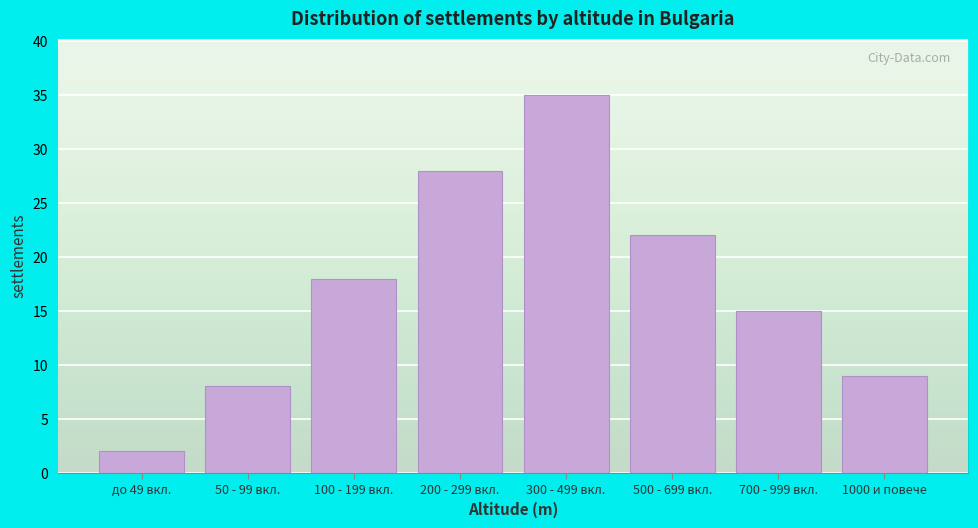

Reading left to right, transcribe all the data shown in this chart.

до 49 вкл.=2	50 - 99 вкл.=8	100 - 199 вкл.=18	200 - 299 вкл.=28	300 - 499 вкл.=35	500 - 699 вкл.=22	700 - 999 вкл.=15	1000 и повече=9